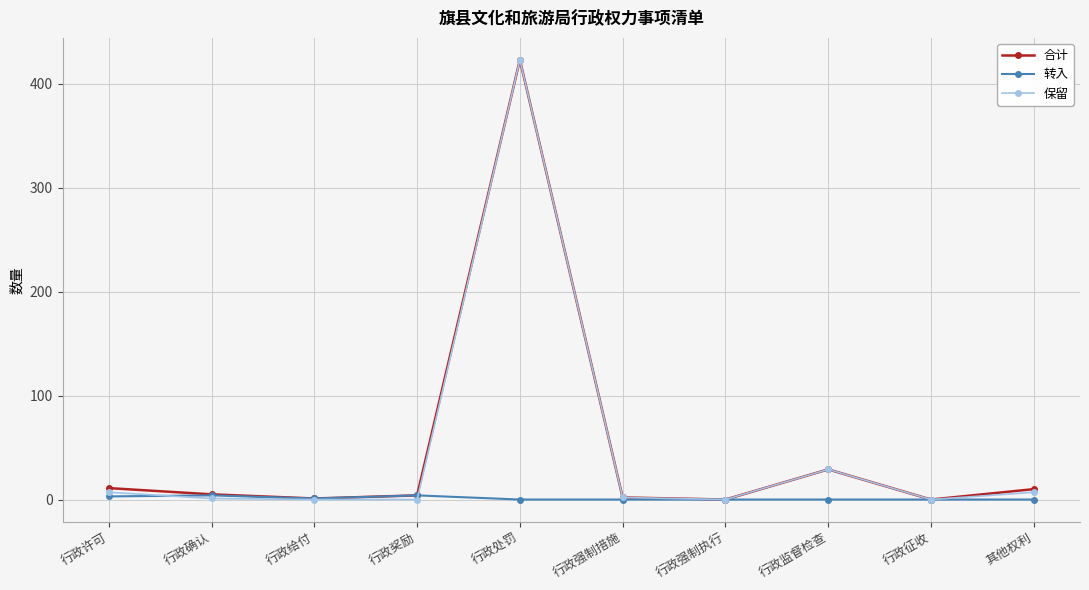

At which category is the sum across all series the highest?

行政处罚